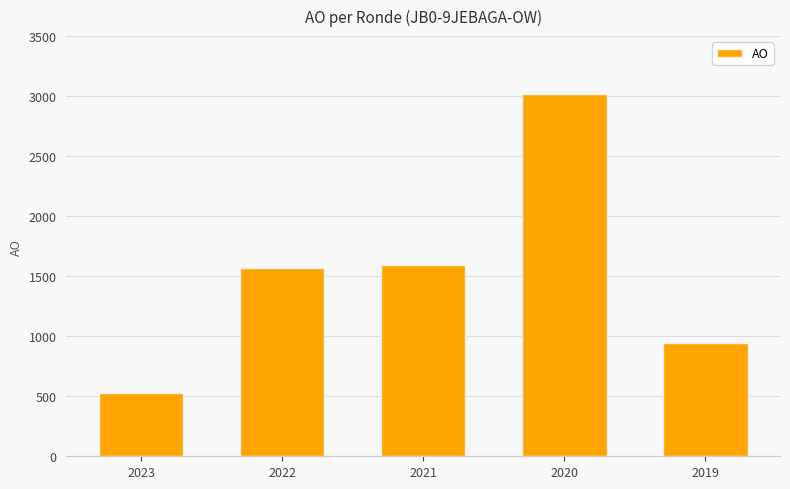

What is the sum of all values?

7643